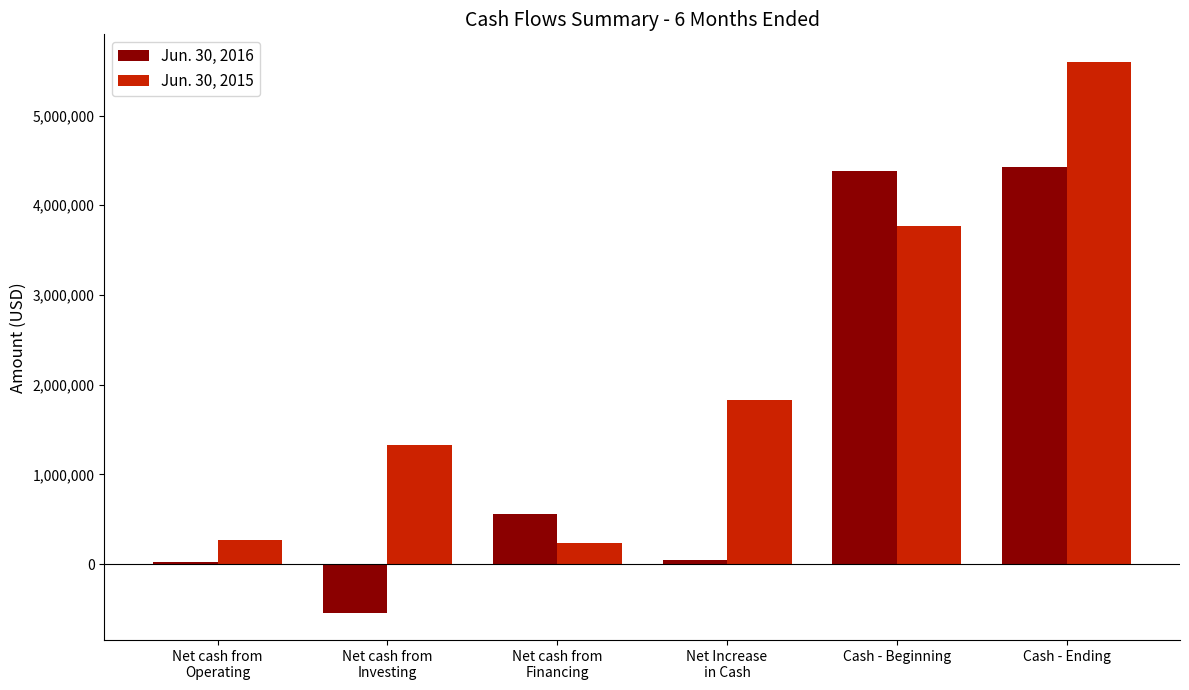

Is it true that Jun. 30, 2016 equals 6449720 at Cash - Beginning?

False